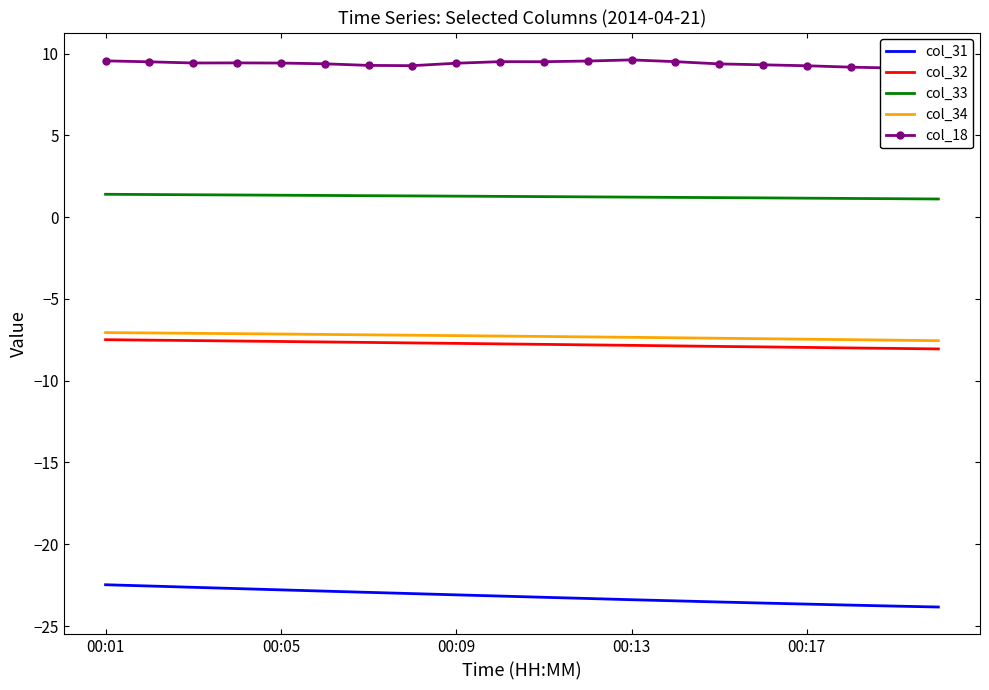

True or false: col_33 and col_34 cross at least once.

False